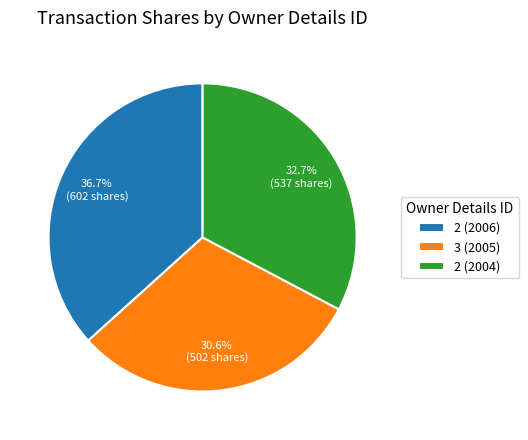

The 2 (2004) slice represents 33% of the pie. True or false?

True